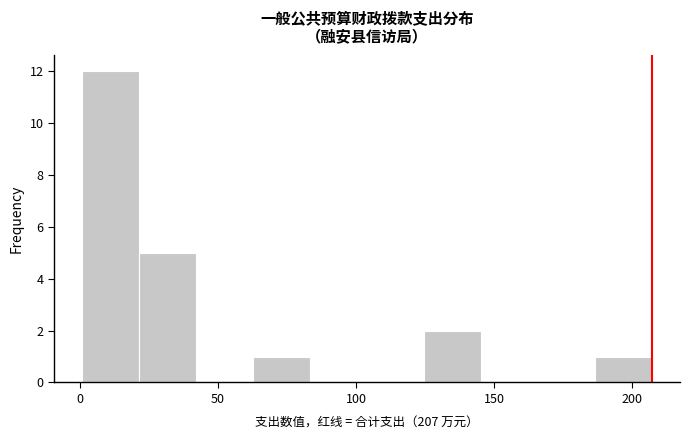

Reading left to right, list every bar in this chart as the range it spans on the x-axis followed by its height. Neither the bar edges nor the heights are printed on the chart, so give them approximately, as read against the axes.

0 to 20: 12
20 to 40: 5
40 to 65: 0
65 to 85: 1
85 to 105: 0
105 to 125: 0
125 to 145: 2
145 to 165: 0
165 to 185: 0
185 to 205: 1